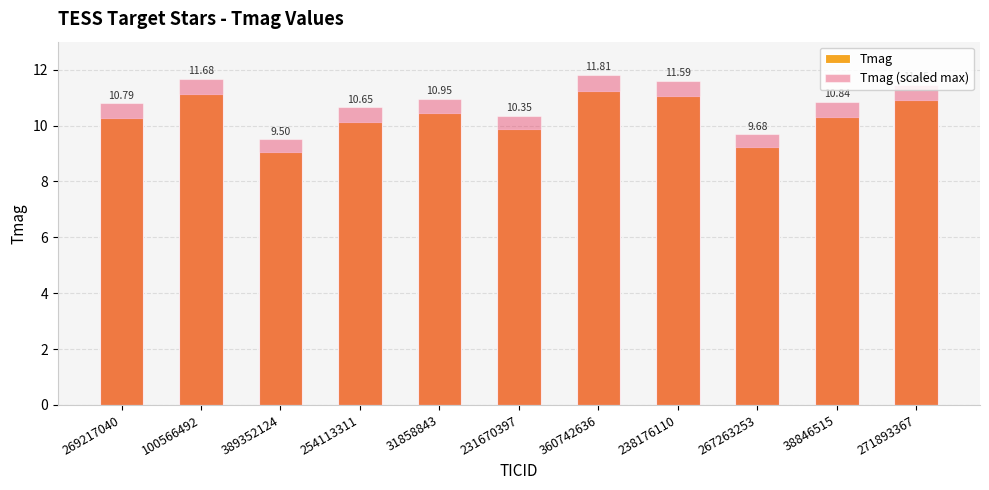

True or false: Tmag (scaled max) has a value of 17.1 at 31858843.

False